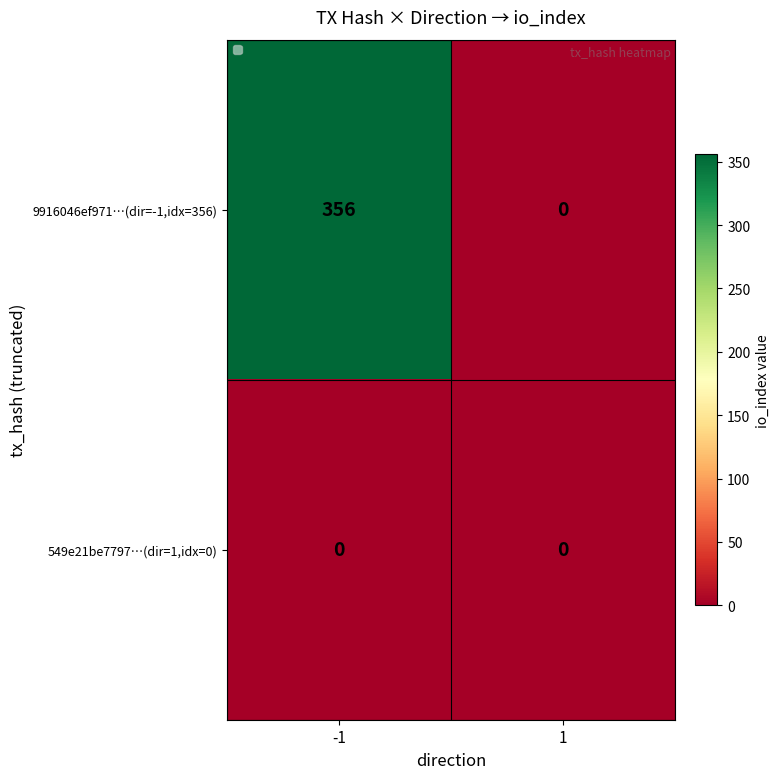

Which label corresponds to the largest value in the chart?

-1